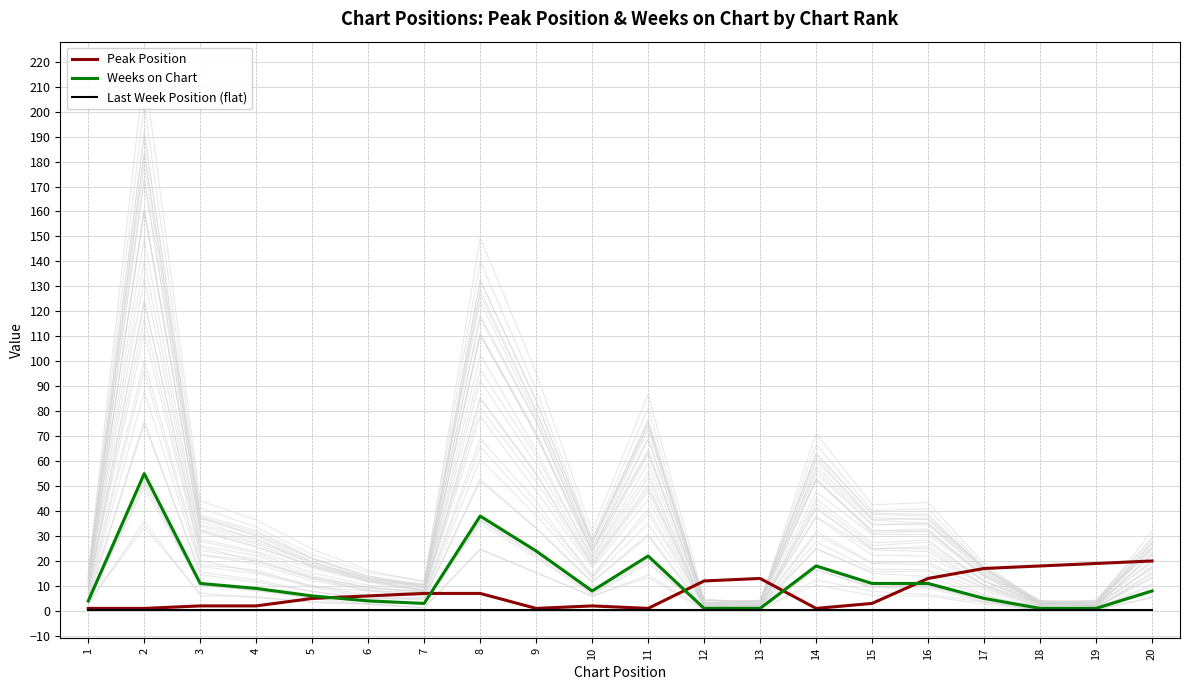

List the series in order of their peak value, lowest first.

Last Week Position (flat), Peak Position, Weeks on Chart